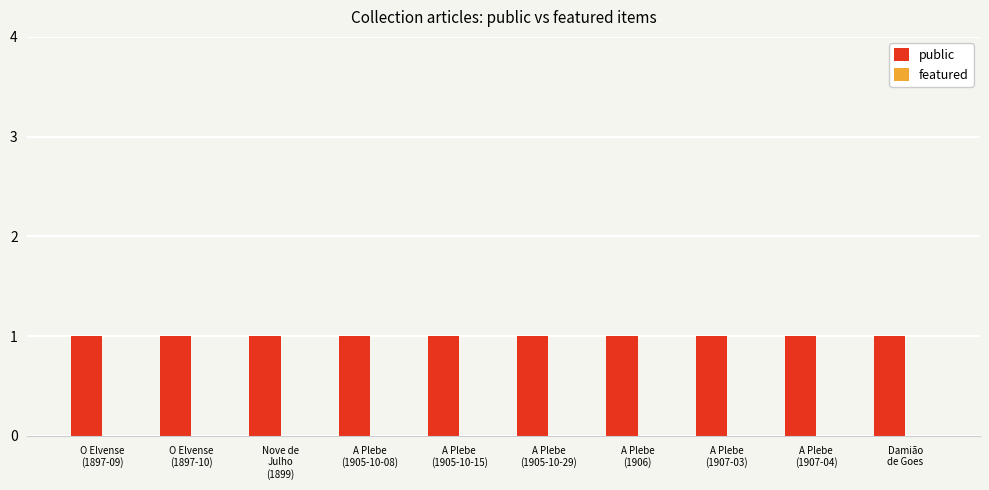

What is the difference between the highest and lowest values at A Plebe
(1907-03)?

1